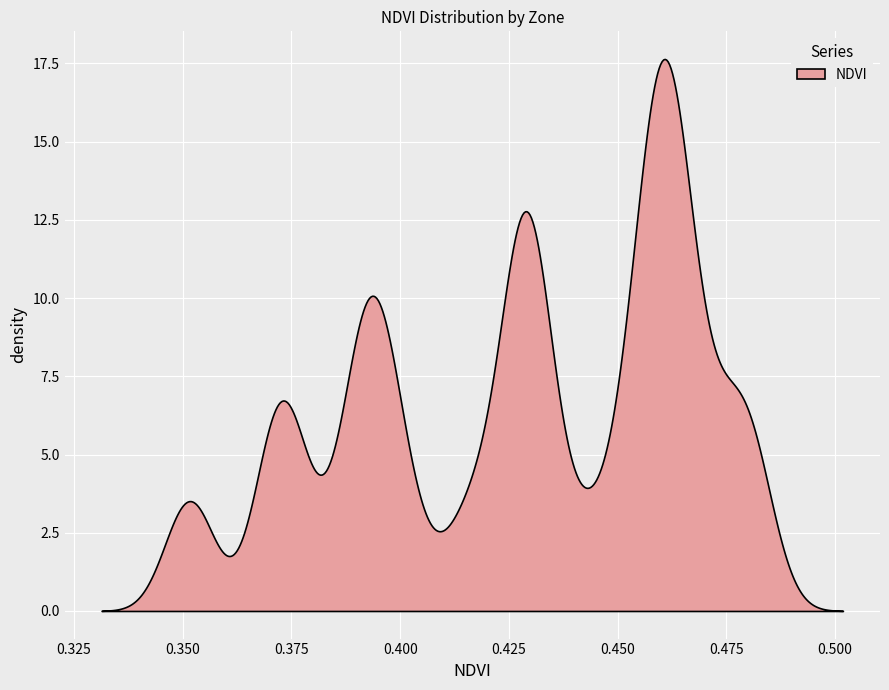

What is the change in value from 12 to 14?

+0.1